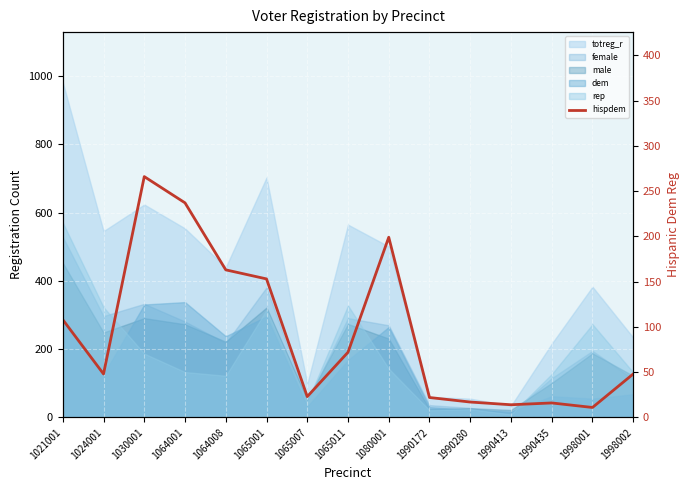

At which category does the chart reach its minimum across all series?

1998001